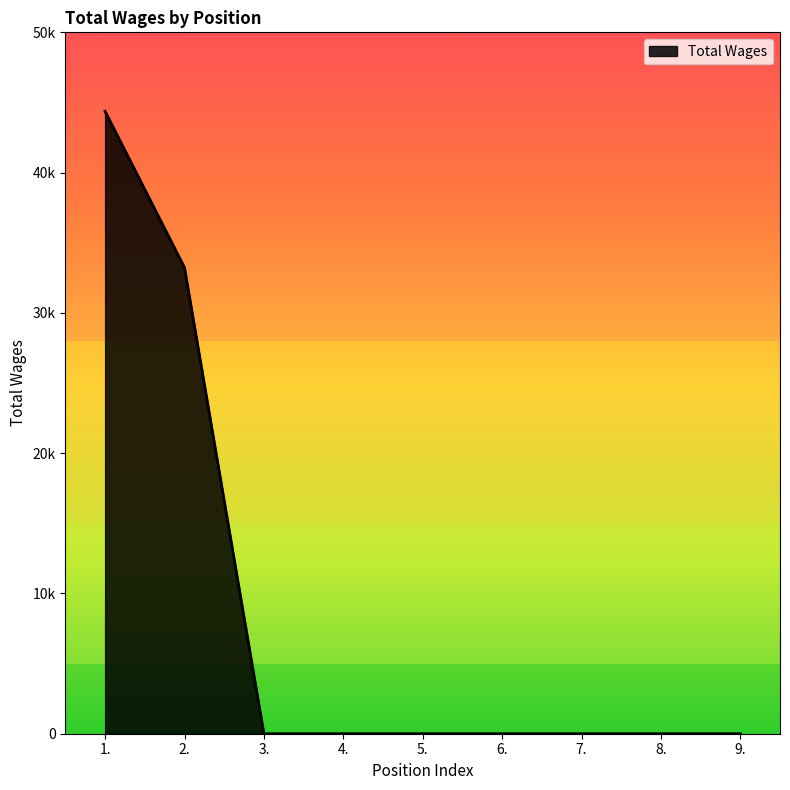

Reading left to right, list all the values displayed in this chart.

1.=44366	2.=33229	3.=0	4.=0	5.=0	6.=0	7.=0	8.=0	9.=0